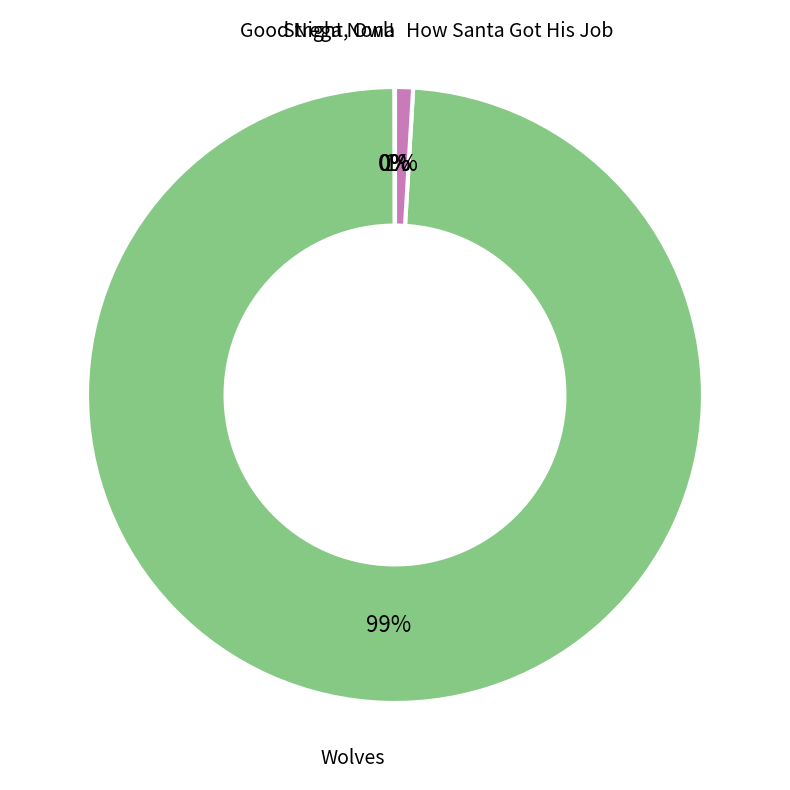

Between How Santa Got His Job and Wolves, which is larger?

Wolves